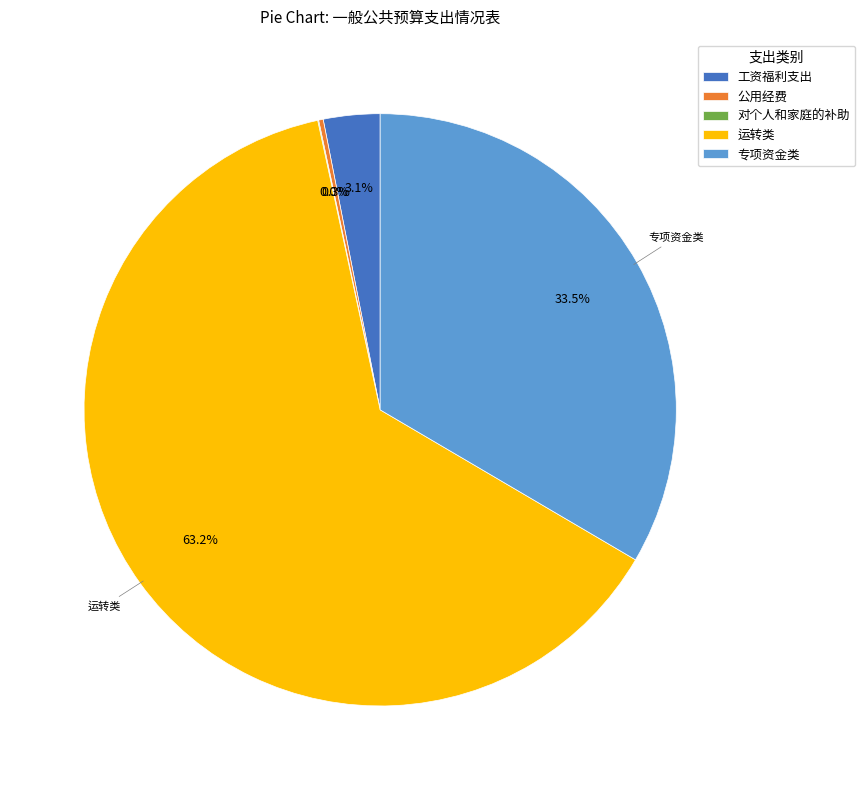

Is there any slice that represents more than half of the pie?

Yes